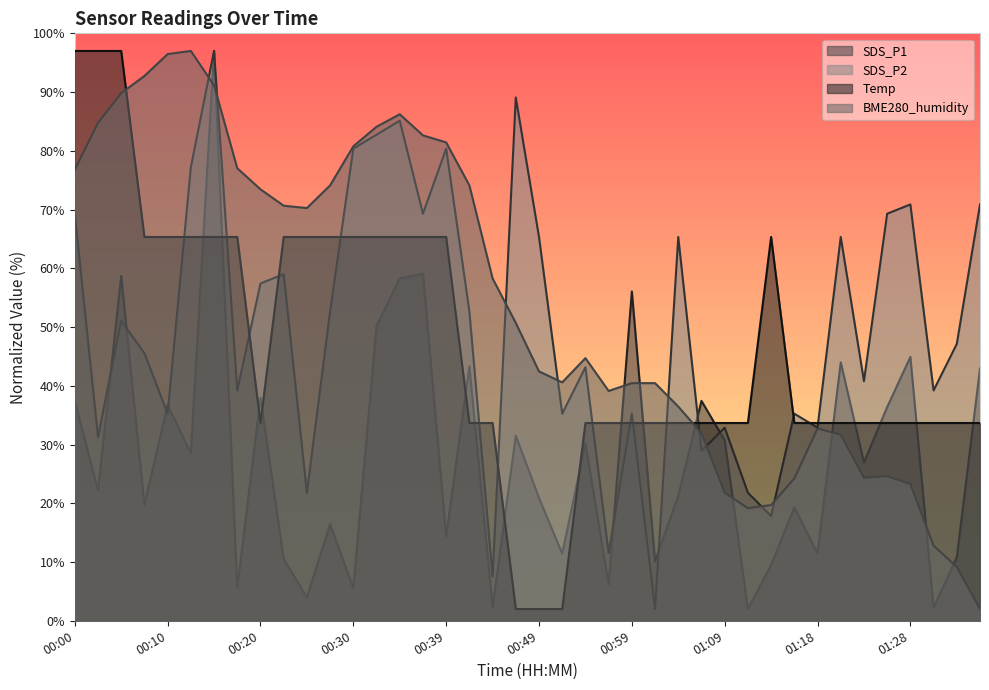

Reading left to right, extract all data points from this chart.

SDS_P1: 37.4	22.2	58.7	19.7	36.8	28.5	97.0	5.5	38.0	10.5	4.0	16.4	5.5	50.2	58.3	59.1	14.3	43.3	2.3	31.5	20.9	11.4	30.2	6.2	56.1	10.1	21.3	37.4	30.7	2.0	9.5	19.3	11.4	44.0	26.9	36.4	44.9	2.3	10.8	42.9
SDS_P2: 69.3	31.3	51.1	45.5	35.2	77.2	97.0	39.2	57.4	59.0	21.8	52.7	80.4	82.7	85.1	69.3	80.4	52.7	7.5	89.1	65.3	35.2	43.2	11.5	35.2	2.0	65.3	28.9	32.9	21.8	17.8	35.2	32.9	65.3	40.8	69.3	70.9	39.2	47.1	70.9
Temp: 97.0	97.0	97.0	65.3	65.3	65.3	65.3	65.3	33.7	65.3	65.3	65.3	65.3	65.3	65.3	65.3	65.3	33.7	33.7	2.0	2.0	2.0	33.7	33.7	33.7	33.7	33.7	33.7	33.7	33.7	65.3	33.7	33.7	33.7	33.7	33.7	33.7	33.7	33.7	33.7
BME280_humidity: 76.8	84.8	89.8	92.7	96.5	97.0	91.1	77.0	73.4	70.7	70.3	74.1	80.8	84.1	86.2	82.6	81.4	74.1	58.3	50.7	42.4	40.6	44.7	39.1	40.5	40.5	36.5	31.9	21.8	19.2	19.7	24.2	32.7	31.7	24.4	24.6	23.3	12.8	9.2	2.0